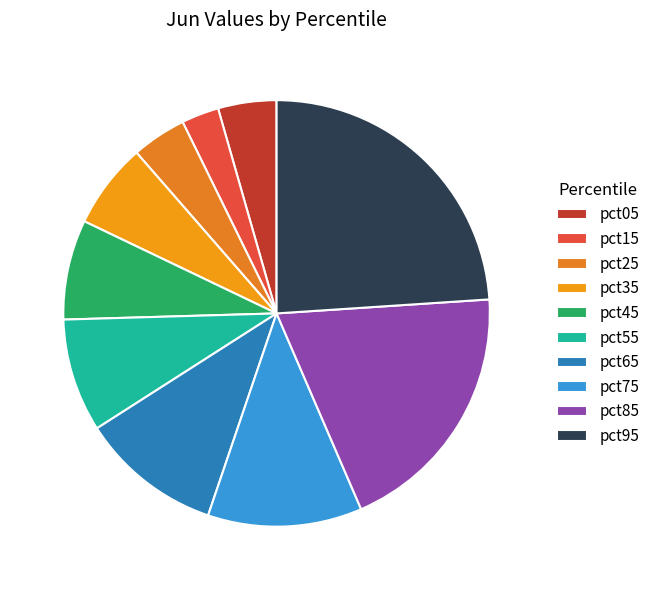

What percentage is the pct95 slice, to the nearest percent?

24%